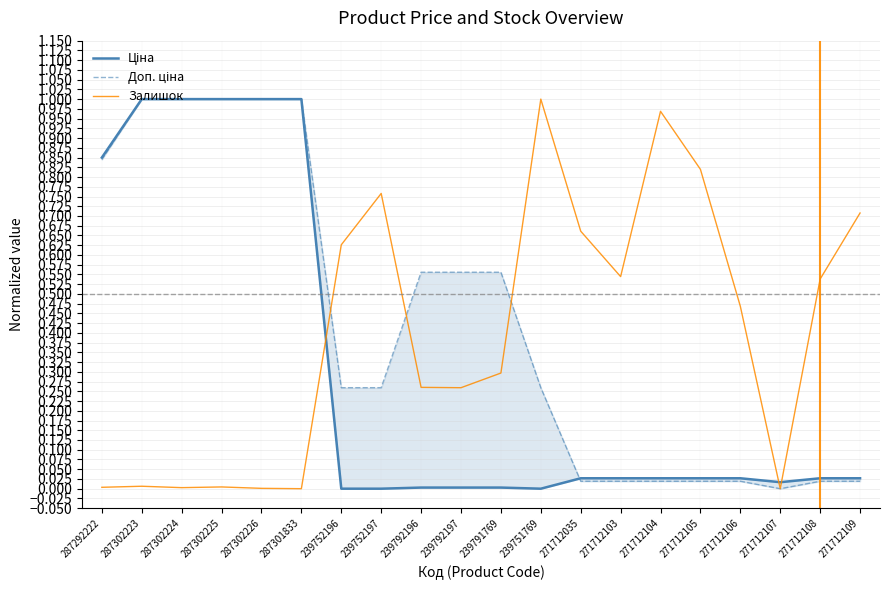

What is the label of the 8th point from the right?

271712035